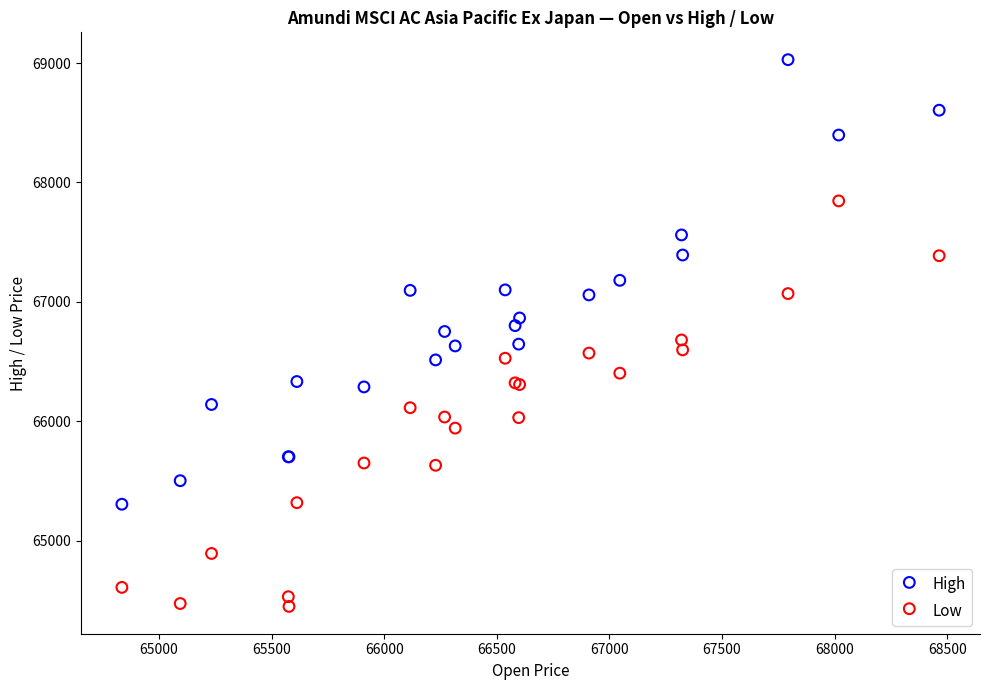

What is the X range (max minus min) for the scatter plot?

3629